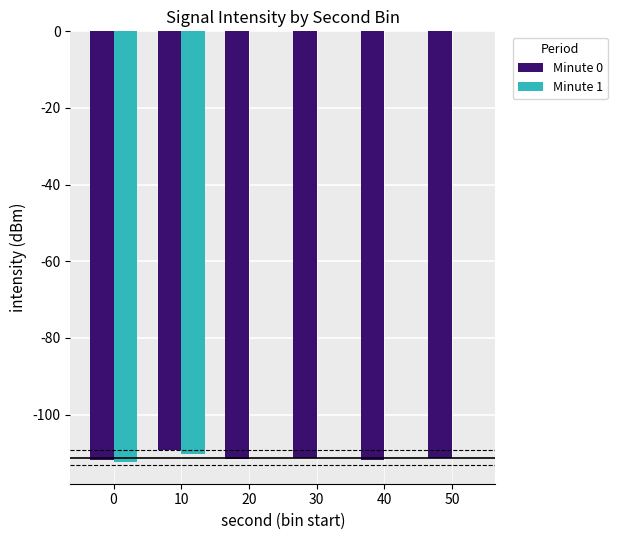

Between 10 and 20, which series saw the biggest shift?

Minute 1